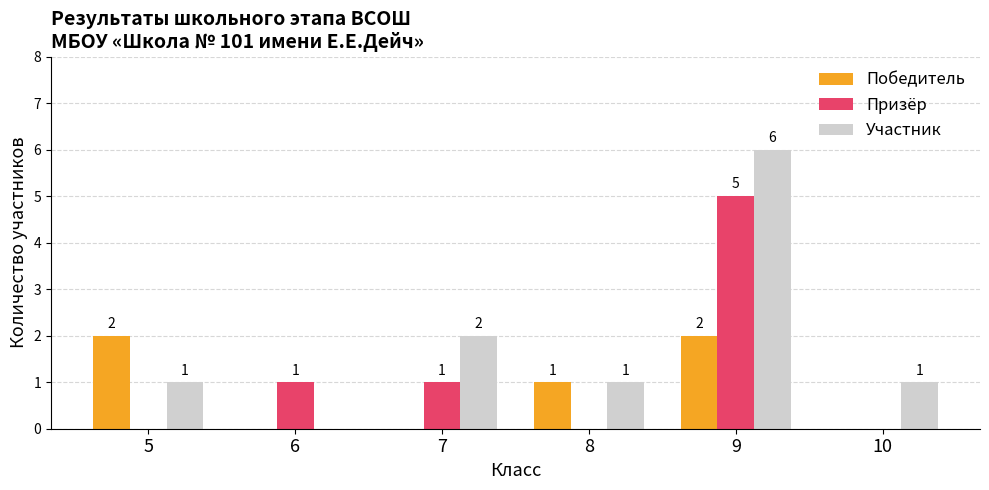

Reading left to right, transcribe all the data shown in this chart.

Победитель: 2	0	0	1	2	0
Призёр: 0	1	1	0	5	0
Участник: 1	0	2	1	6	1